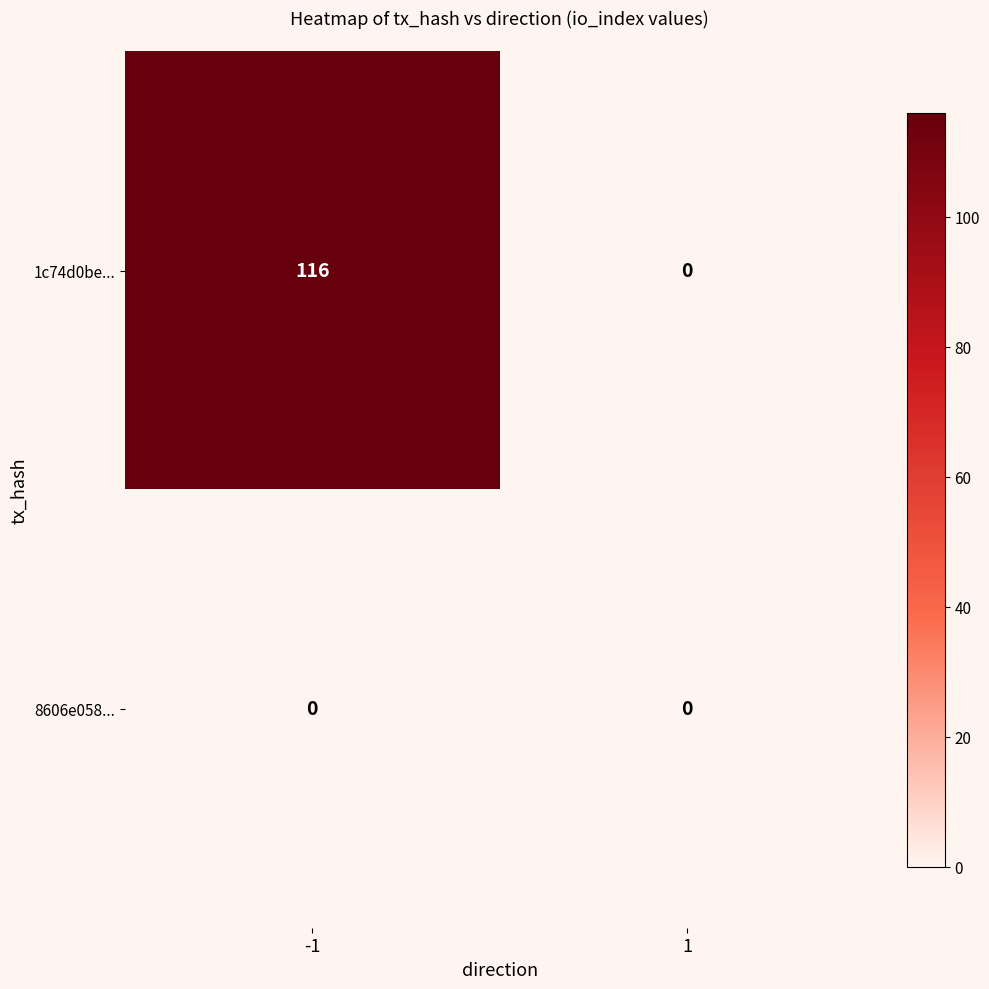

Which series has the largest total across all categories?

1c74d0be...